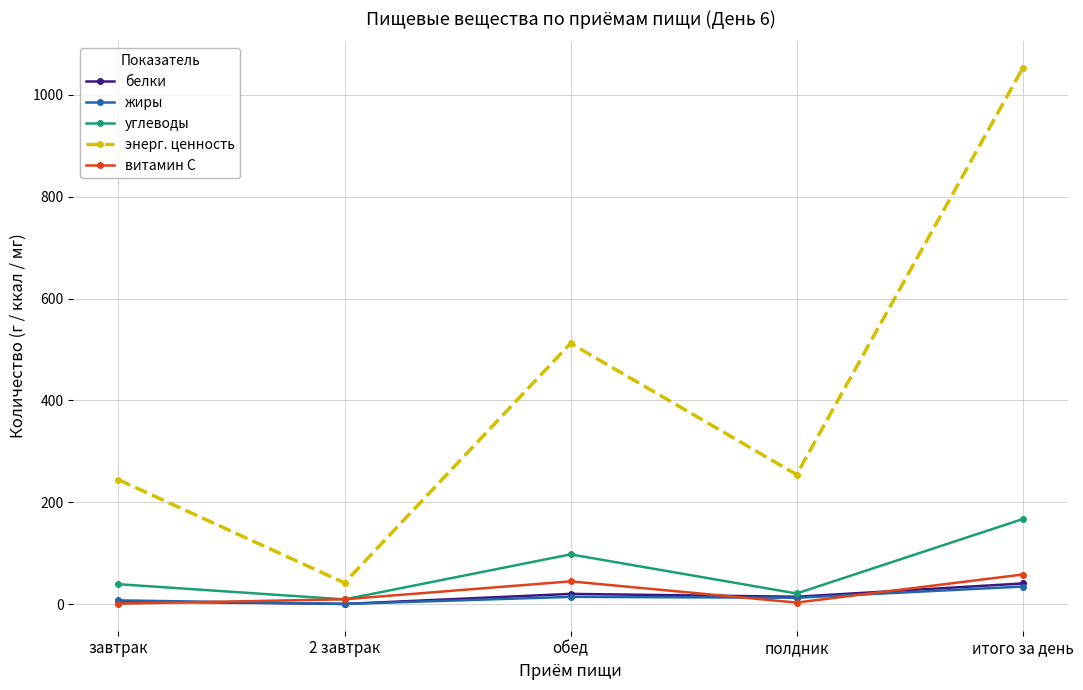

Is it true that энерг. ценность equals 1052.7 at итого за день?

True